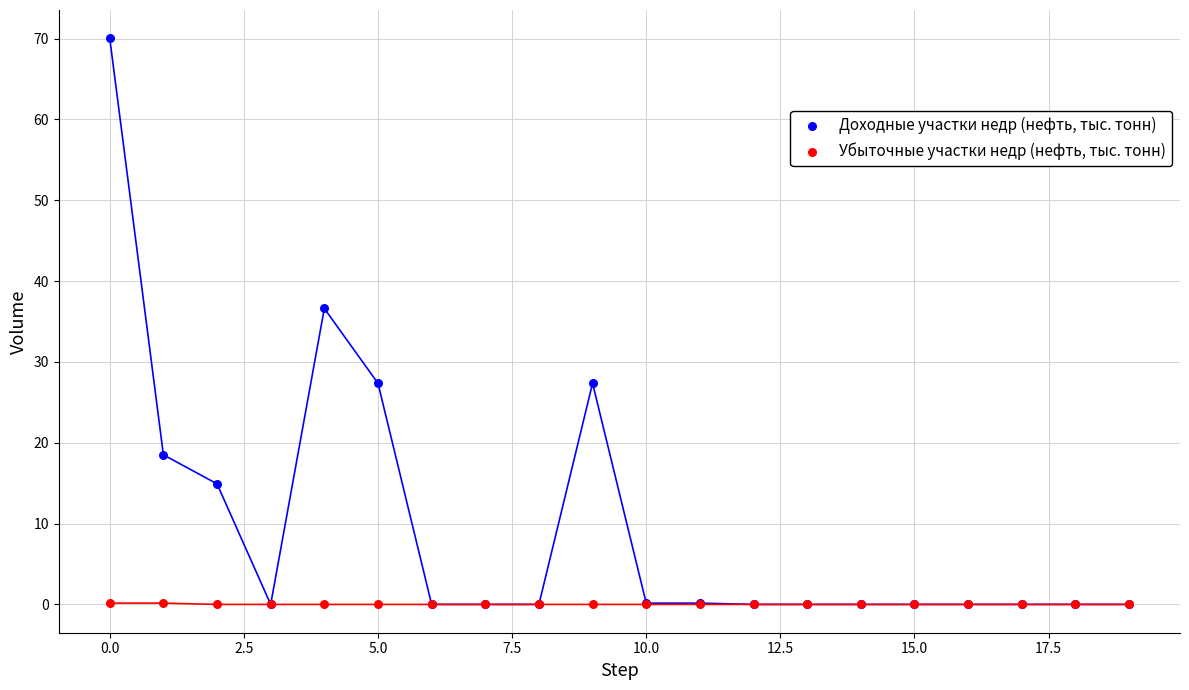

Across all series, what Y value is closest to 35?

36.6